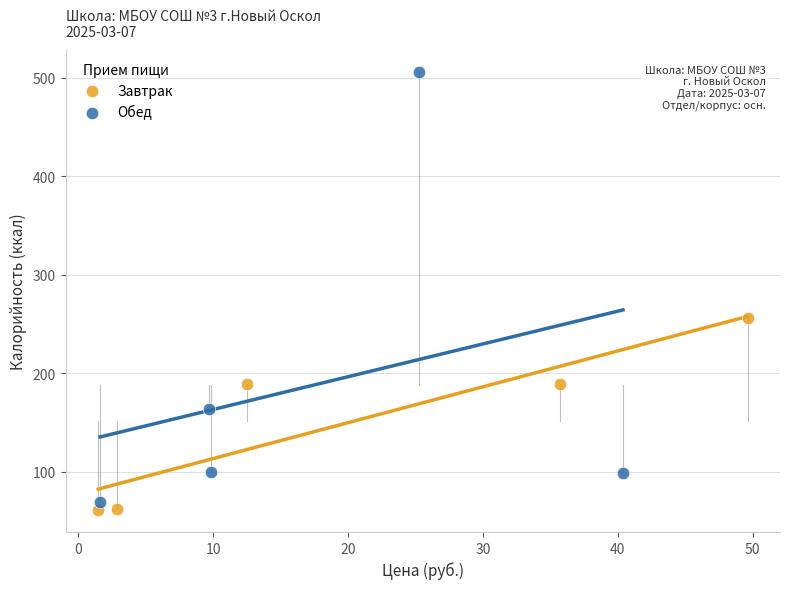

Which series contains the lowest Y value?

Завтрак